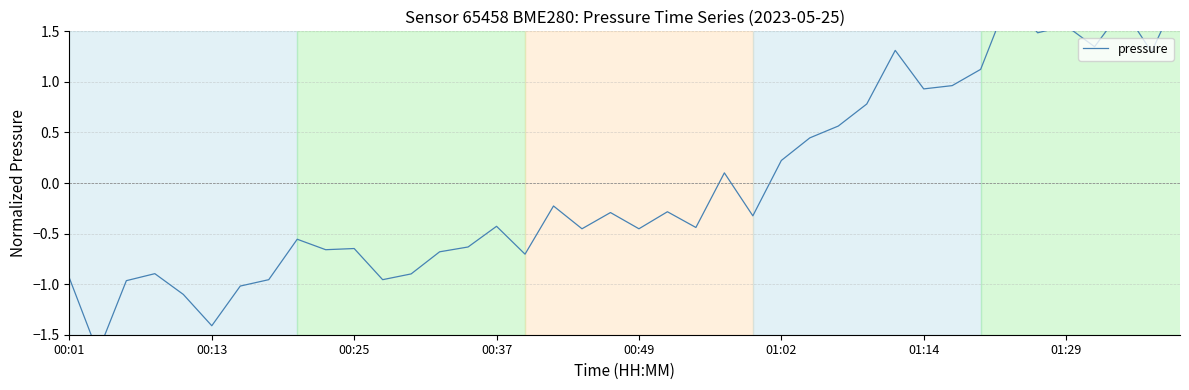

Reading left to right, extract all data points from this chart.

-0.9	-1.7	-1.0	-0.9	-1.1	-1.4	-1.0	-1.0	-0.6	-0.7	-0.6	-1.0	-0.9	-0.7	-0.6	-0.4	-0.7	-0.2	-0.5	-0.3	-0.5	-0.3	-0.4	0.1	-0.3	0.2	0.4	0.6	0.8	1.3	0.9	1.0	1.1	1.8	1.5	1.6	1.3	1.7	1.3	1.9